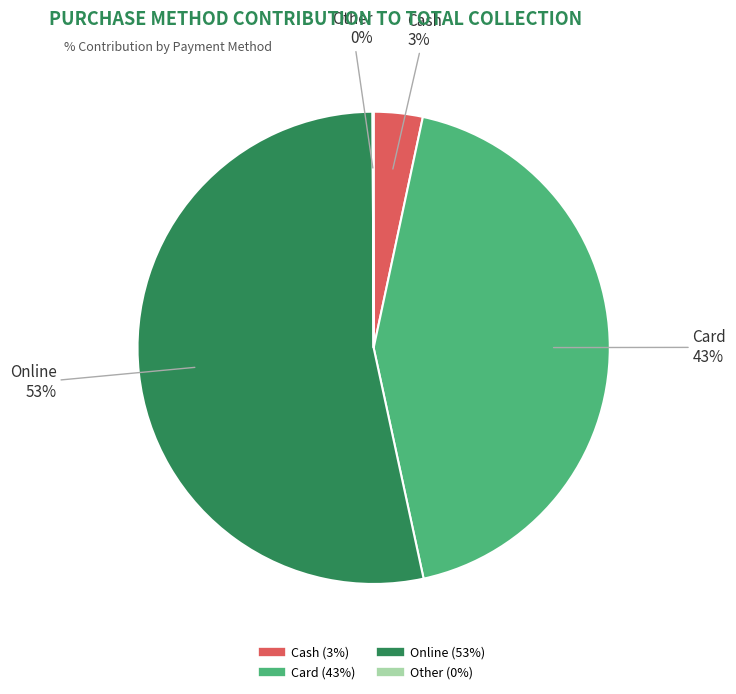

Does Online represent more than half of the total?

Yes